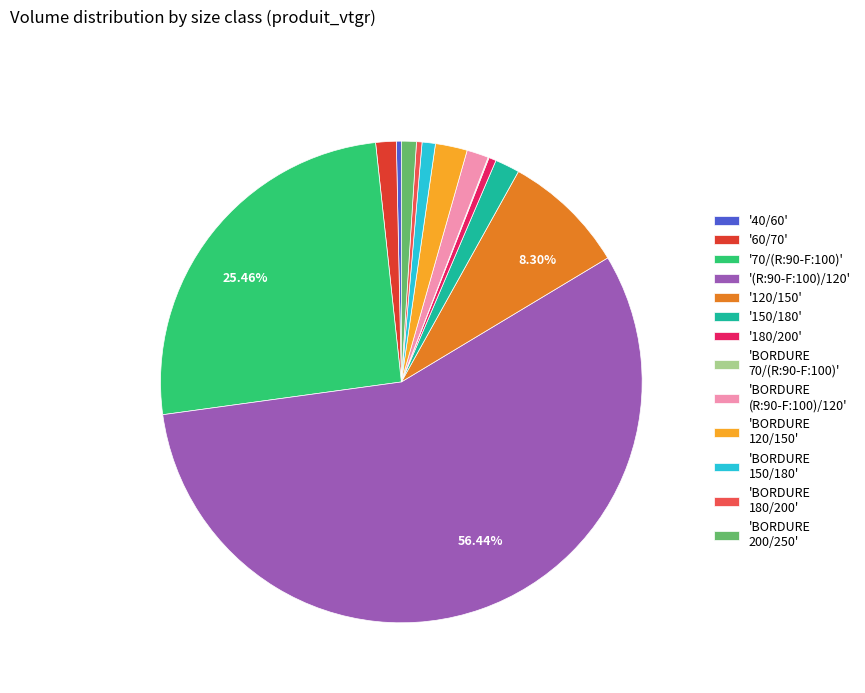

Is there any slice that represents more than half of the pie?

Yes